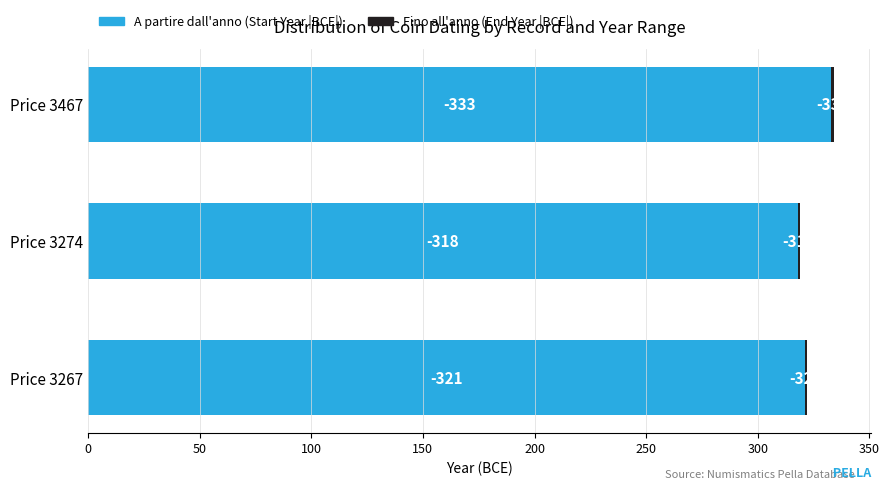

Reading left to right, extract all data points from this chart.

A partire dall'anno: 321.0	318.0	333.0
Fino all'anno: 0.6	0.6	0.6